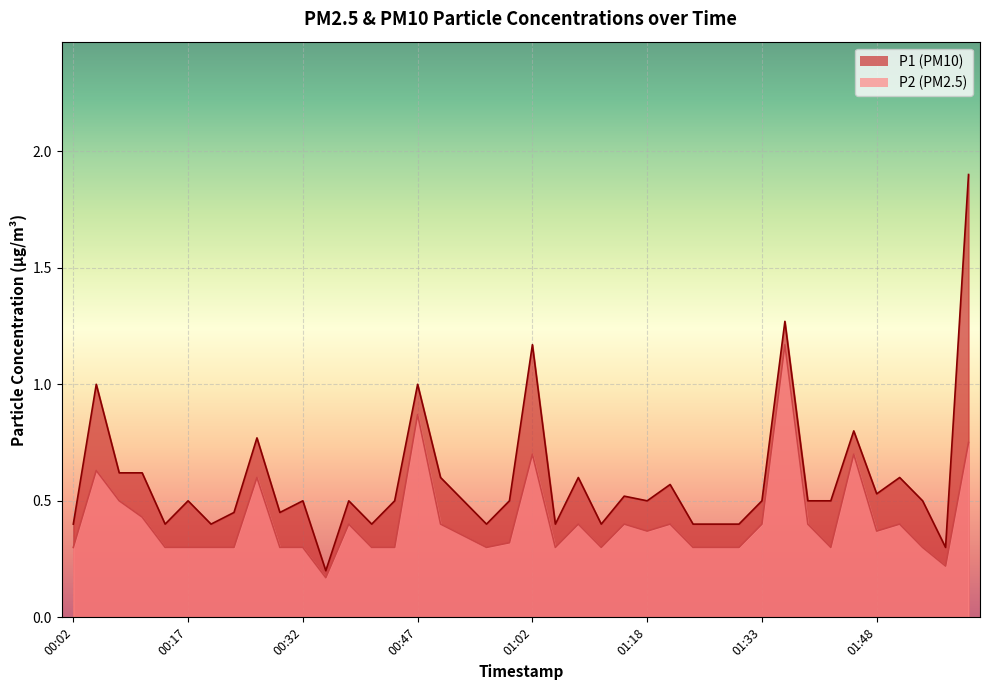

Which has a higher value, 01:27 or 01:24?

01:27